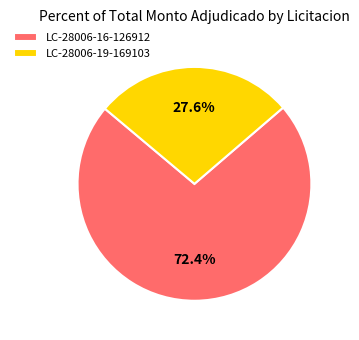

Which slice is the smallest?

LC-28006-19-169103